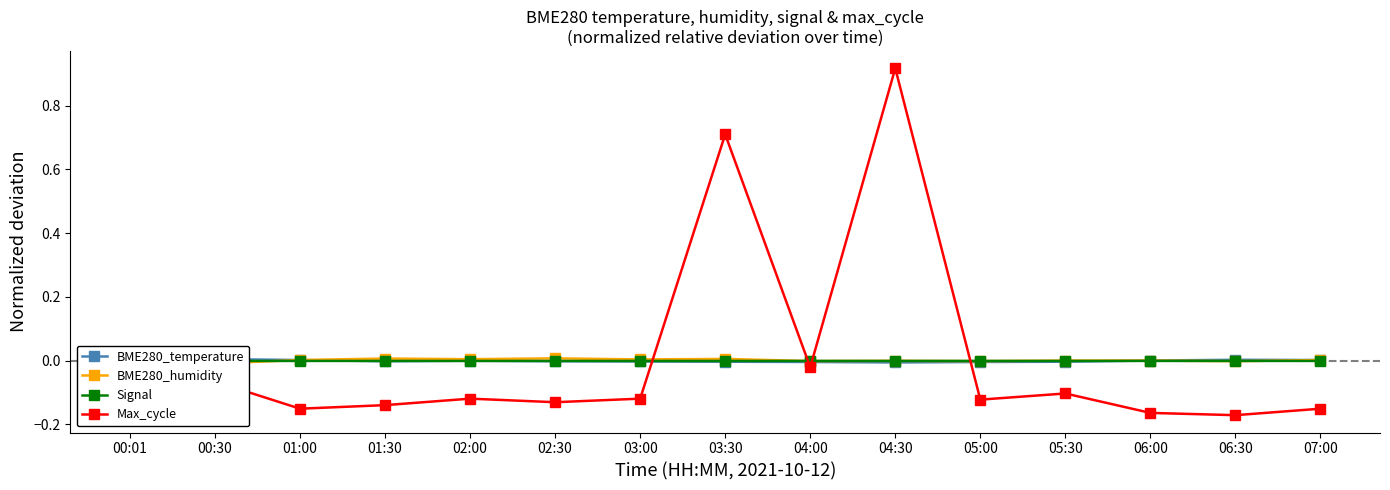

Which series changed the most between 01:00 and 05:30?

Max_cycle